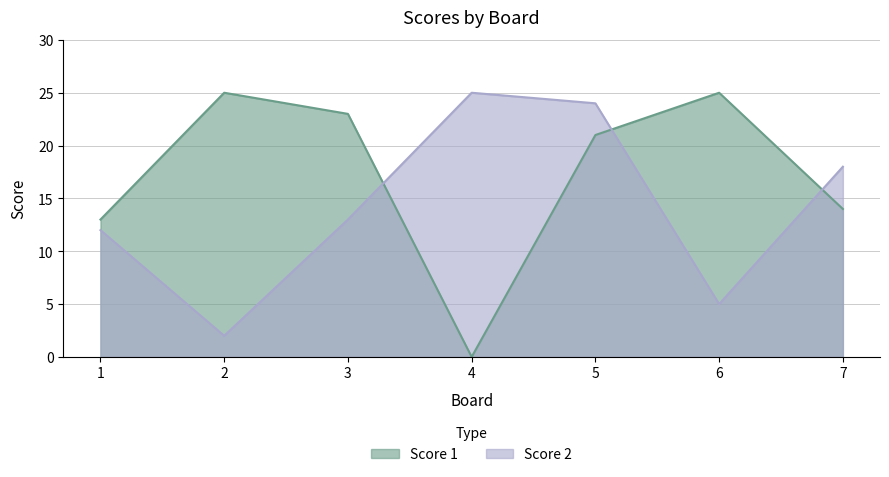

At which category is the sum across all series the highest?

5